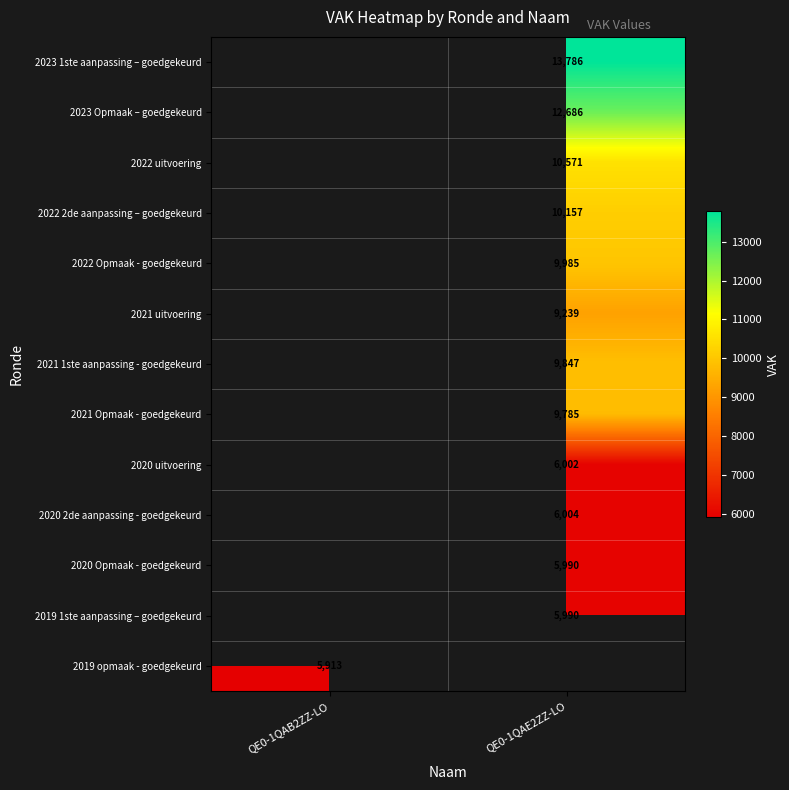

The value of 2023 Opmaak – goedgekeurd at QE0-1QAE2ZZ-LO is 8648. True or false?

False